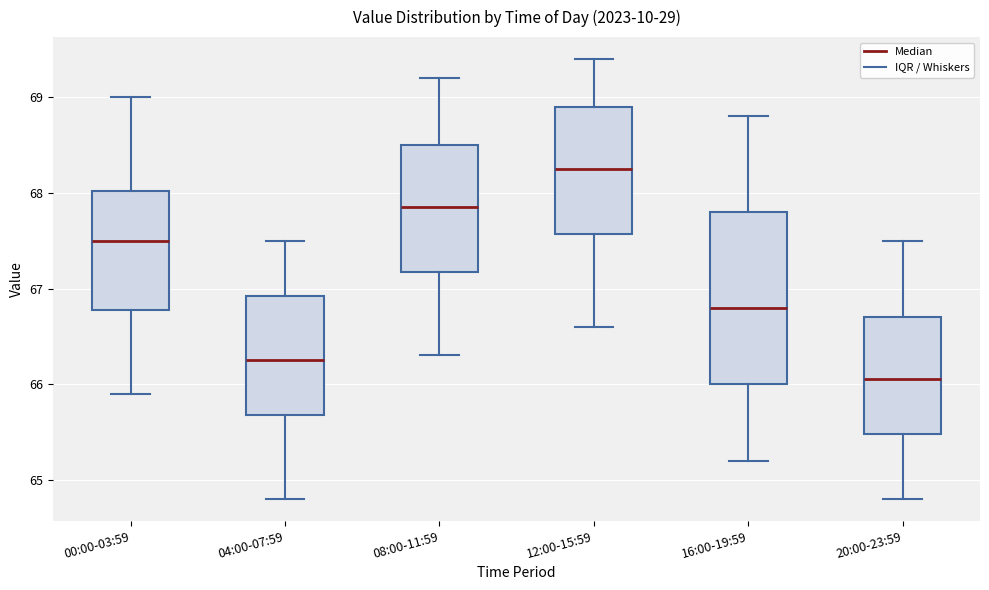

Which box is the tallest, from its lower edge to its upper edge?

16:00-19:59